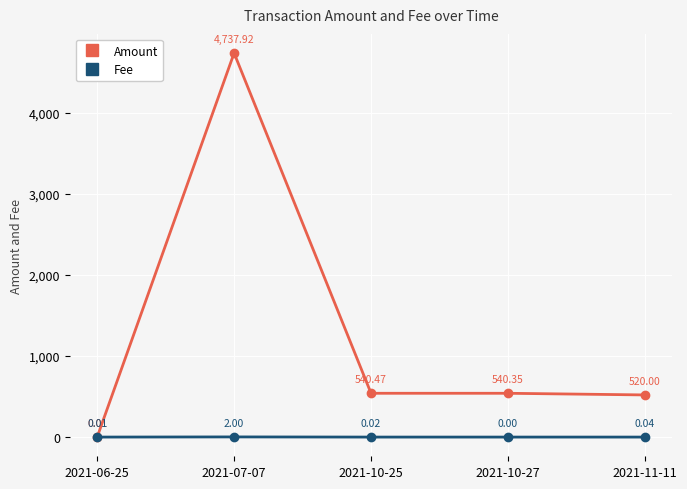

What is the spread (max minus min) of values at 2021-10-25?

540.5